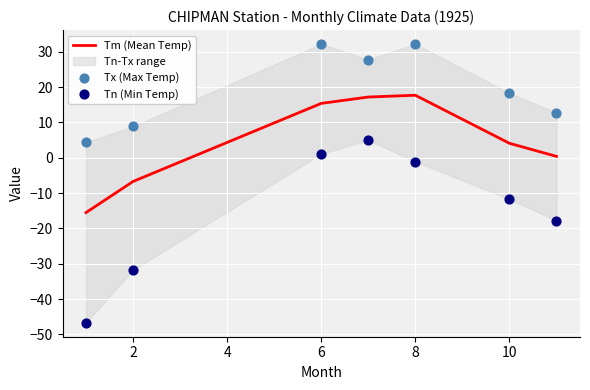

Which series contains the lowest Y value?

Tn (Min Temp)